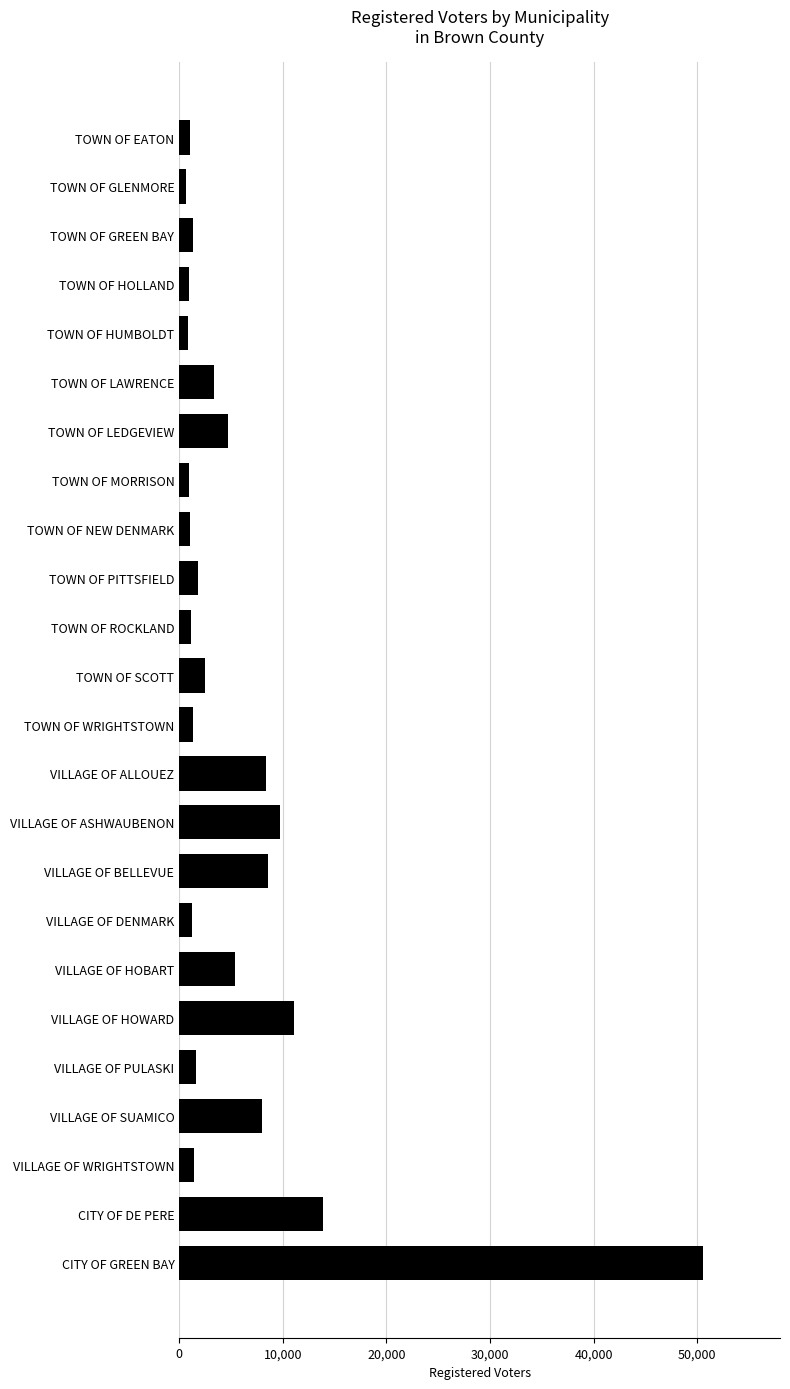

What is the smallest value displayed?

668